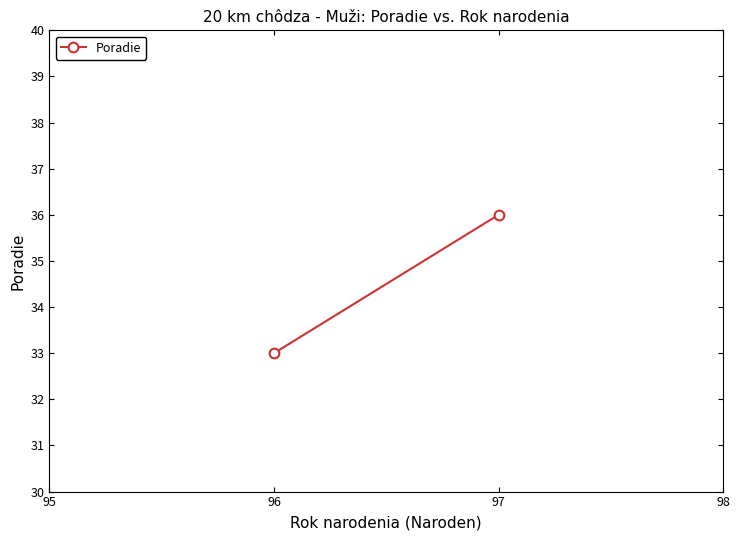

Count the values in the range 33 to 36.

2